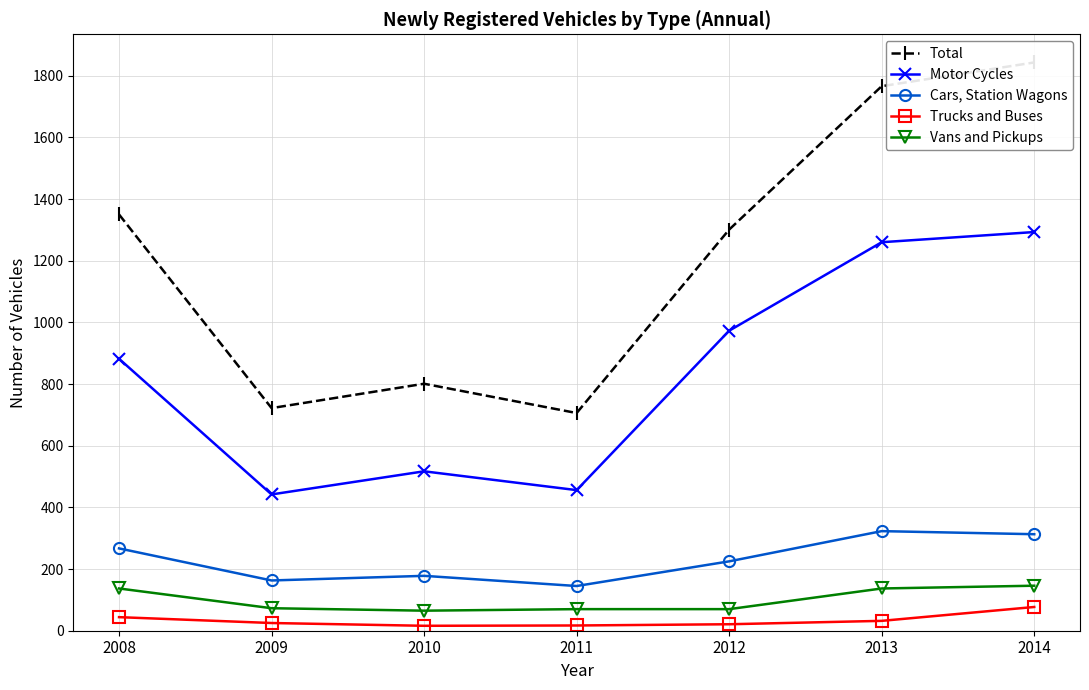

The Trucks and Buses series shows 28 at 2008. True or false?

False